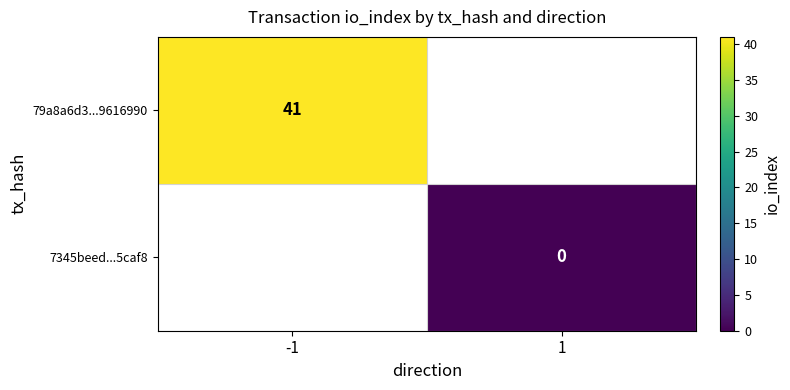

What is the greatest value displayed?

41.0